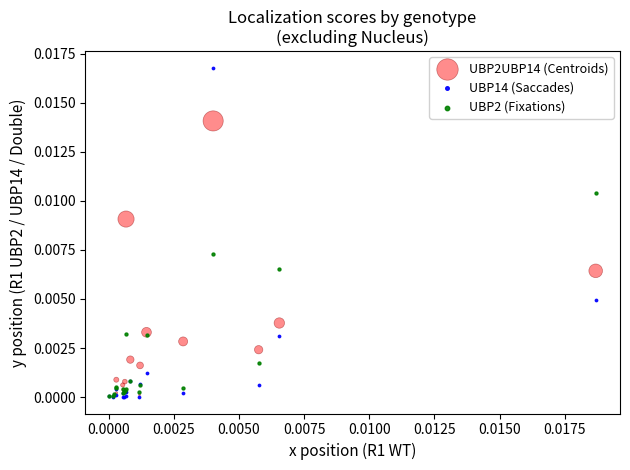

What are all the series names shown in the legend?

UBP2UBP14 (Centroids), UBP14 (Saccades), UBP2 (Fixations)